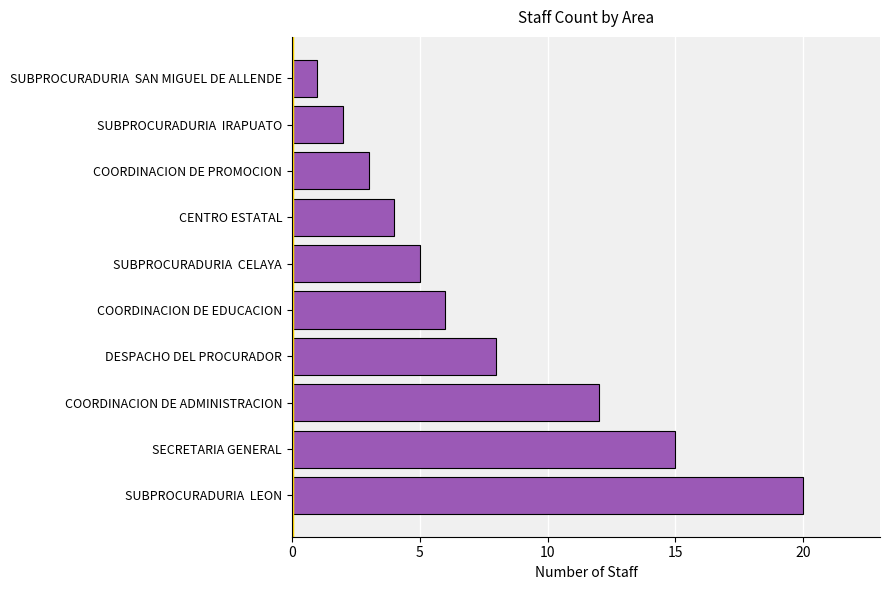

What is the change in value from COORDINACION DE ADMINISTRACION to CENTRO ESTATAL?

-8